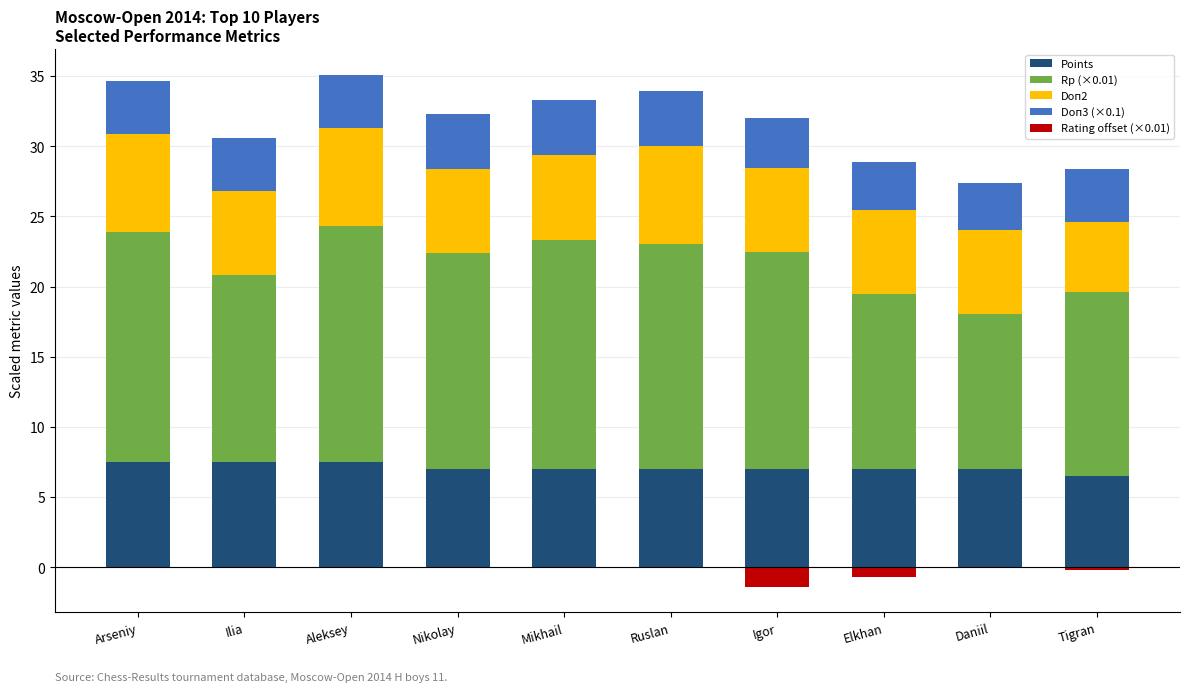

Does the chart contain any negative values?

Yes